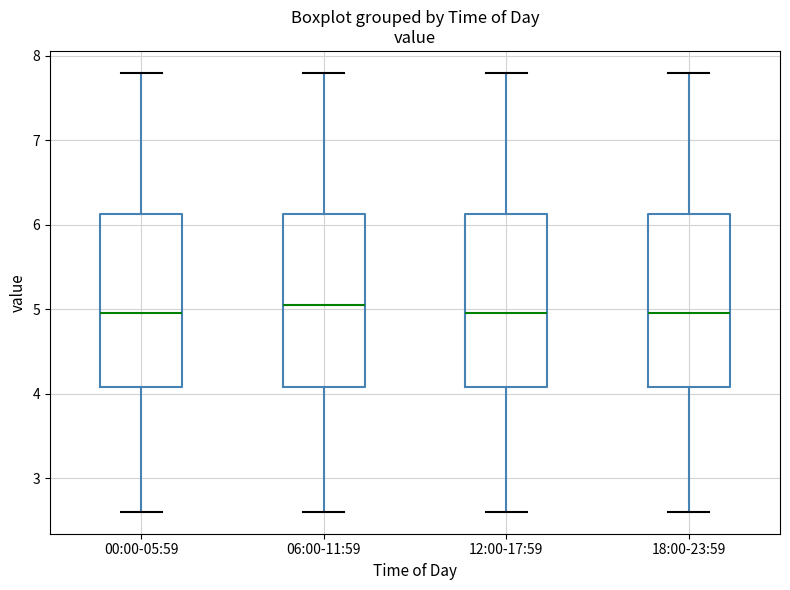

Which box has the highest median line?

06:00-11:59